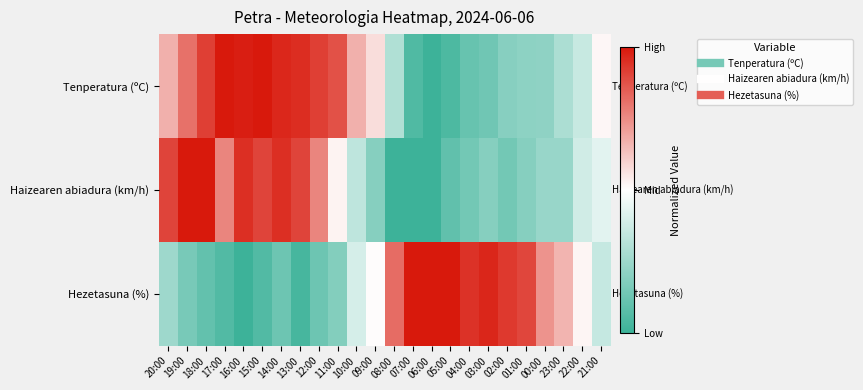

Reading right to left, extract all data points from this chart.

Tenperatura (ºC): 21:00=0.5	22:00=0.4	23:00=0.3	00:00=0.2	01:00=0.2	02:00=0.2	03:00=0.1	04:00=0.1	05:00=0.0	06:00=0.0	07:00=0.1	08:00=0.3	09:00=0.6	10:00=0.7	11:00=0.9	12:00=0.9	13:00=1.0	14:00=1.0	15:00=1.0	16:00=1.0	17:00=1.0	18:00=0.9	19:00=0.8	20:00=0.7
Haizearen abiadura (km/h): 21:00=0.4	22:00=0.4	23:00=0.2	00:00=0.2	01:00=0.2	02:00=0.1	03:00=0.2	04:00=0.1	05:00=0.1	06:00=0.0	07:00=0.0	08:00=0.0	09:00=0.2	10:00=0.3	11:00=0.5	12:00=0.8	13:00=0.9	14:00=1.0	15:00=0.9	16:00=1.0	17:00=0.8	18:00=1.0	19:00=1.0	20:00=0.9
Hezetasuna (%): 21:00=0.4	22:00=0.5	23:00=0.7	00:00=0.7	01:00=0.9	02:00=0.9	03:00=1.0	04:00=0.9	05:00=1.0	06:00=1.0	07:00=1.0	08:00=0.8	09:00=0.5	10:00=0.4	11:00=0.2	12:00=0.1	13:00=0.0	14:00=0.1	15:00=0.1	16:00=0.0	17:00=0.1	18:00=0.1	19:00=0.2	20:00=0.3